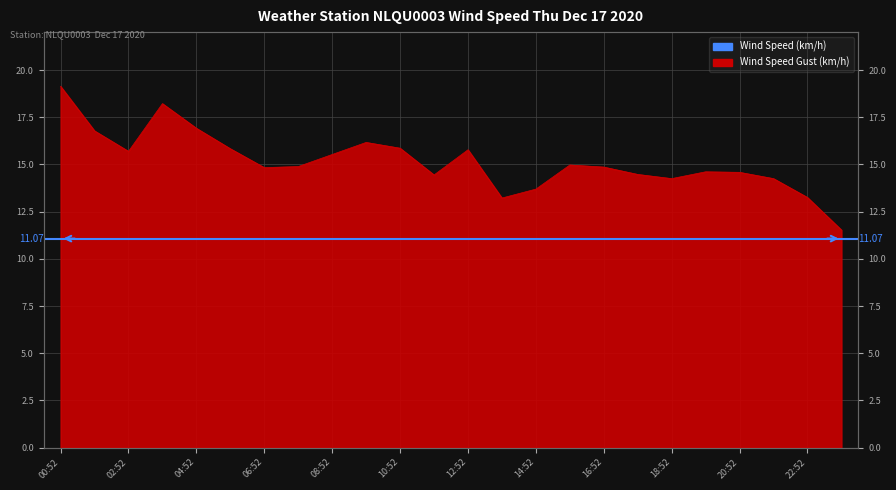

What is the label of the 15th point from the right?

09:52